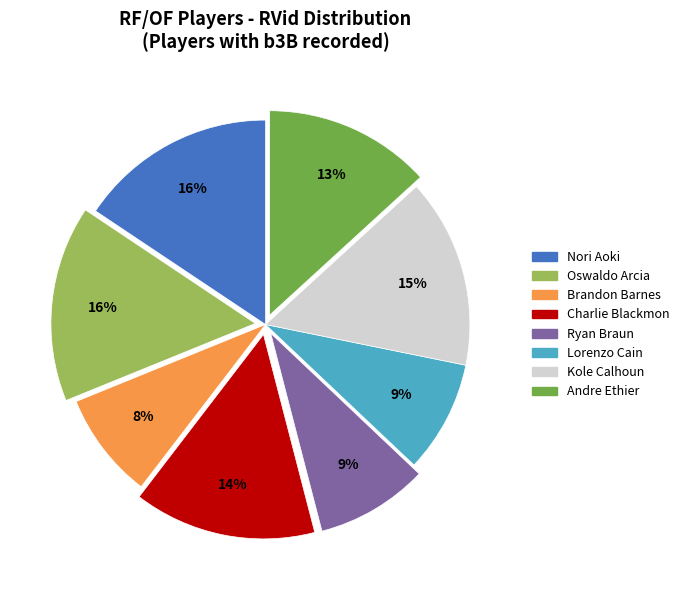

Is there any slice that represents more than half of the pie?

No